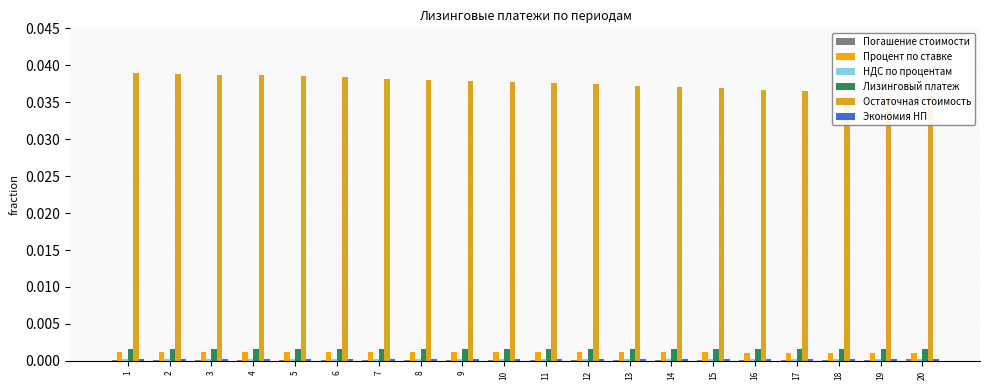

What are all the series names shown in the legend?

Погашение стоимости, Процент по ставке, НДС по процентам, Лизинговый платеж, Остаточная стоимость, Экономия НП